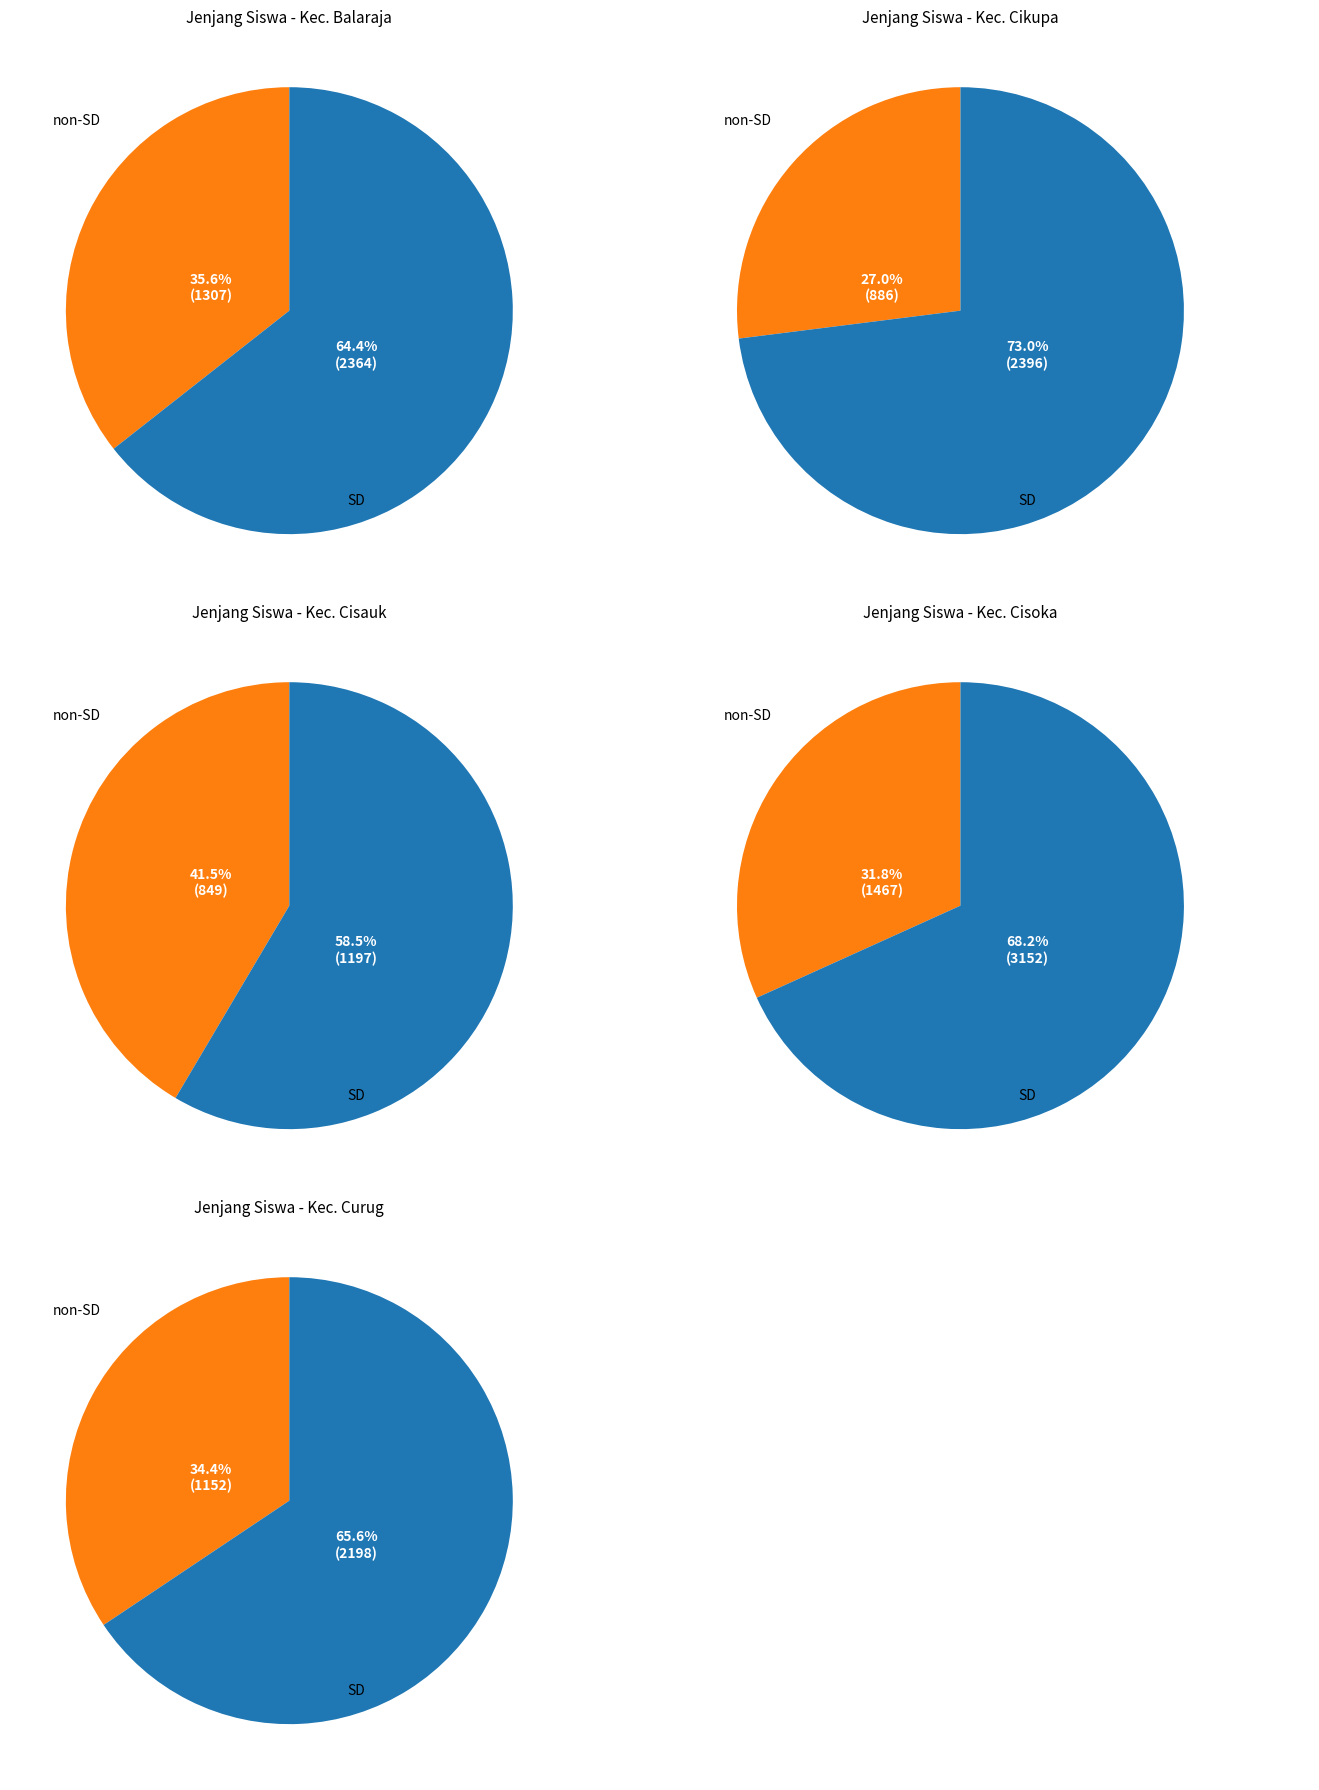

Count the number of slices in the pie.

10